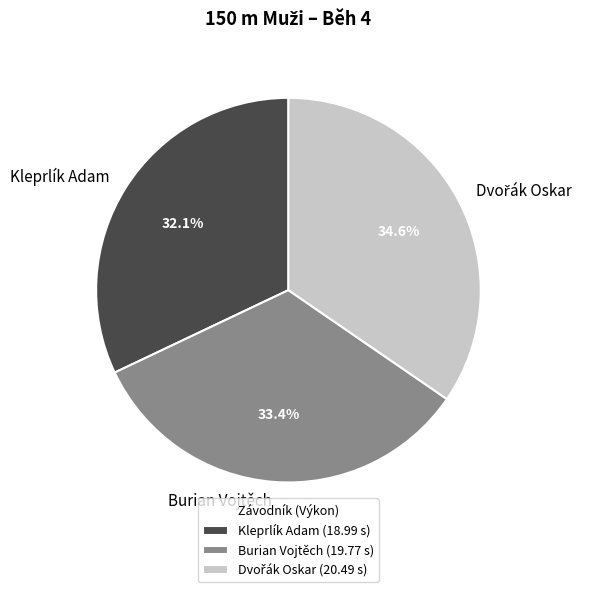

How many slices are in this pie chart?

3